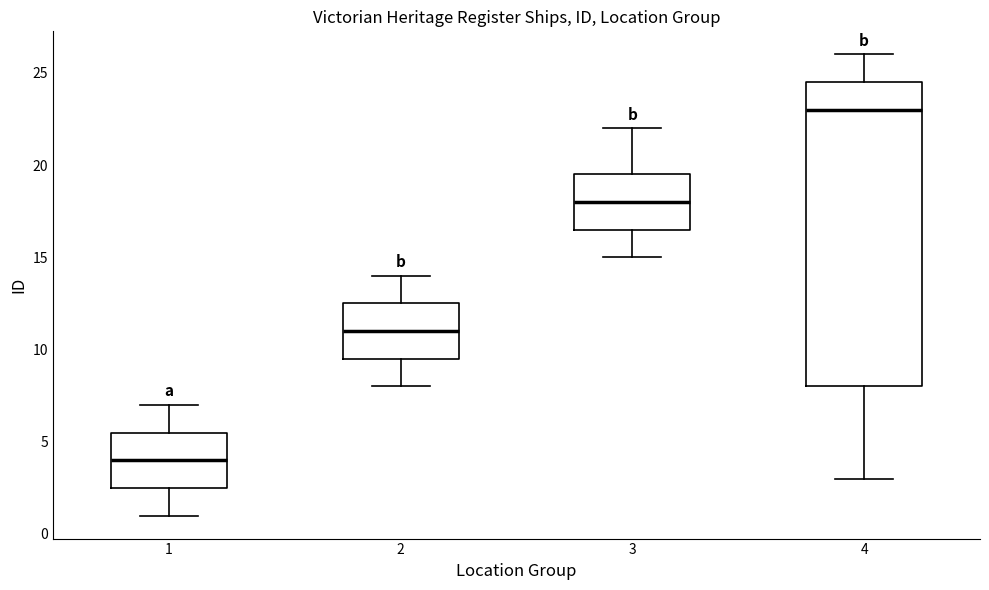

Which box has the highest median line?

4